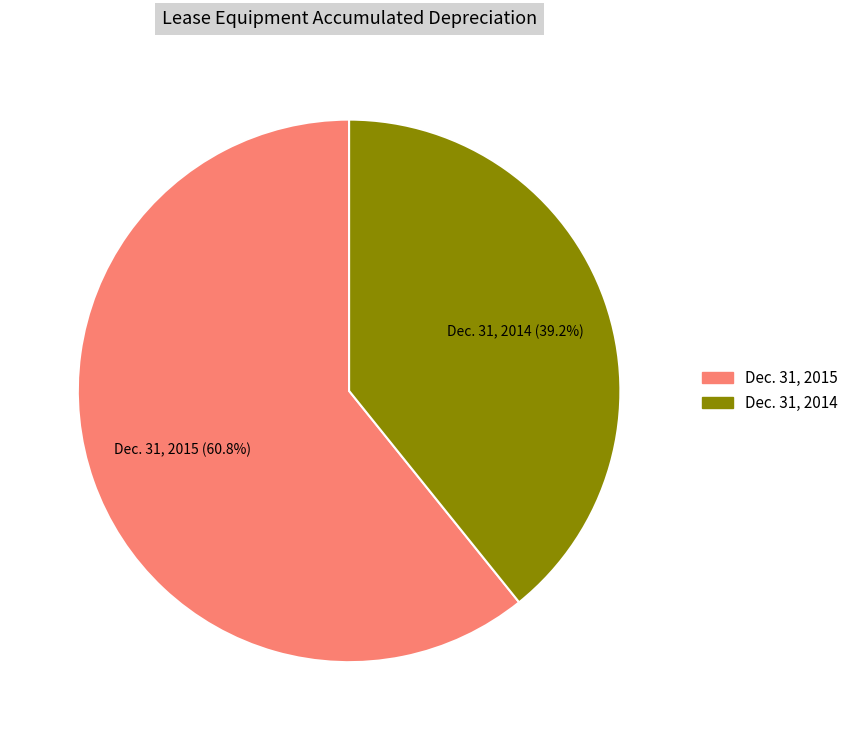

Rank the categories by value from highest to lowest.

Dec. 31, 2015, Dec. 31, 2014